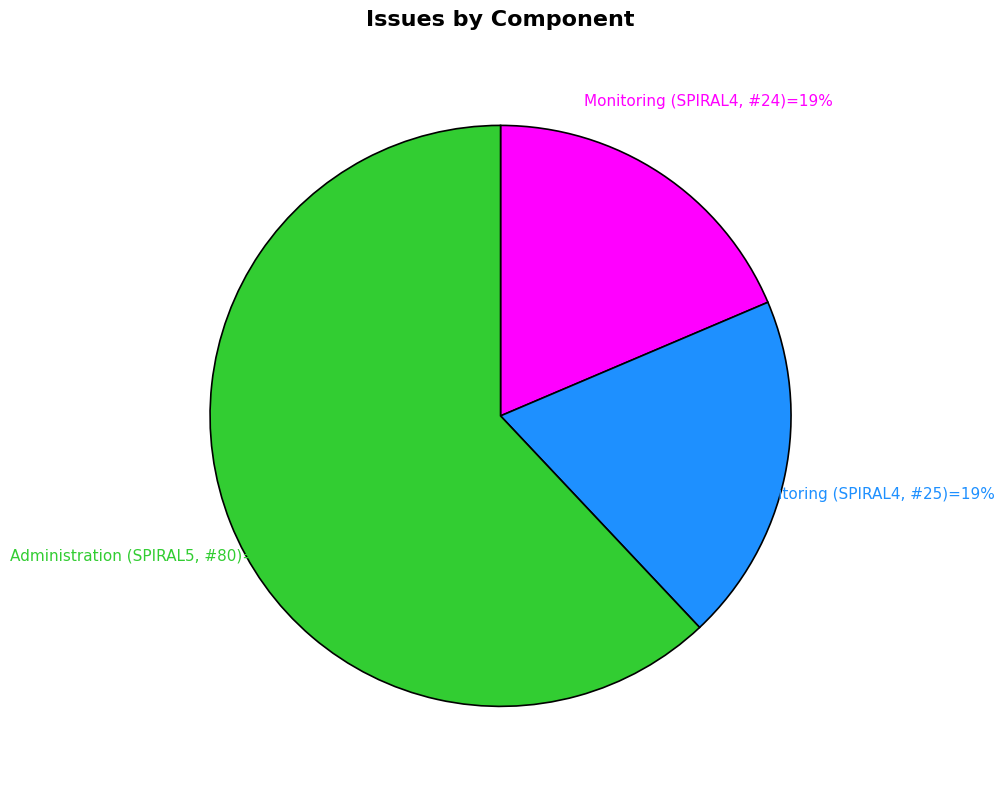

Rank the categories by value from highest to lowest.

Administration (SPIRAL5, #80), Monitoring (SPIRAL4, #25), Monitoring (SPIRAL4, #24)